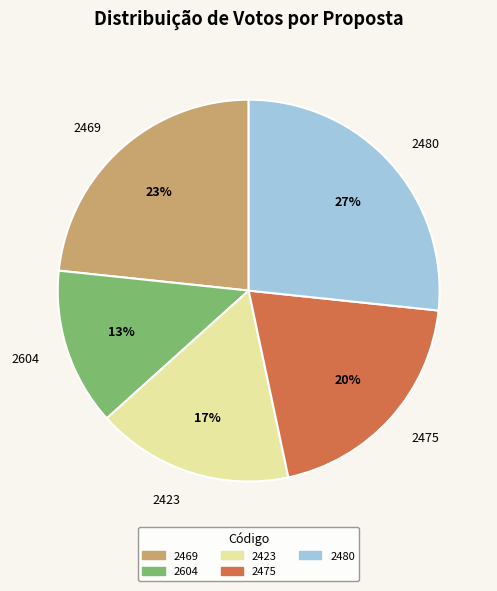

Is it true that 2469 is 17% of the pie?

False